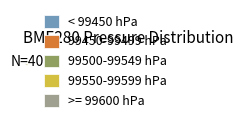

Count the number of slices in the pie.

5